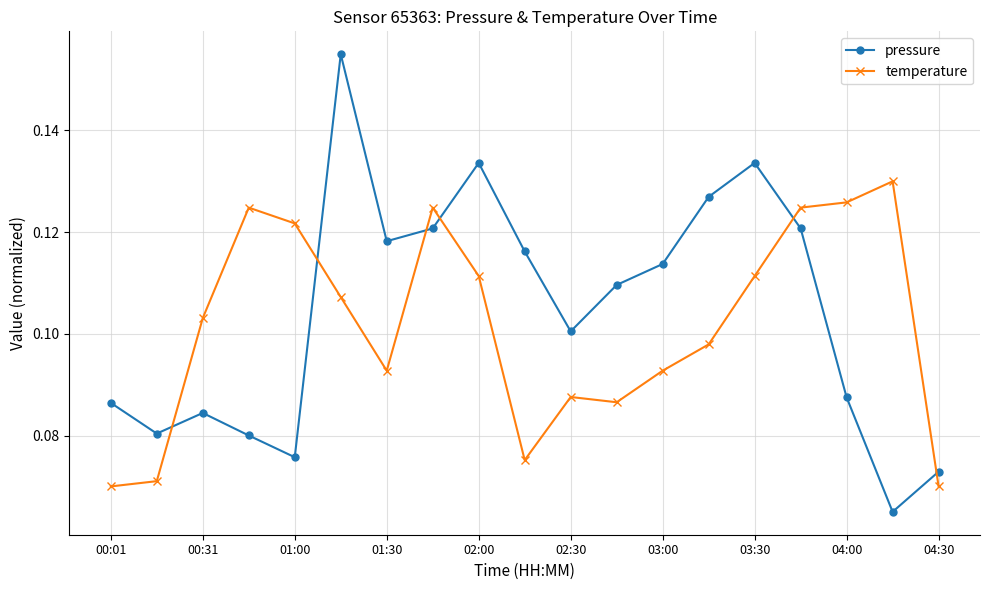

Which series has the largest range (max minus min)?

pressure